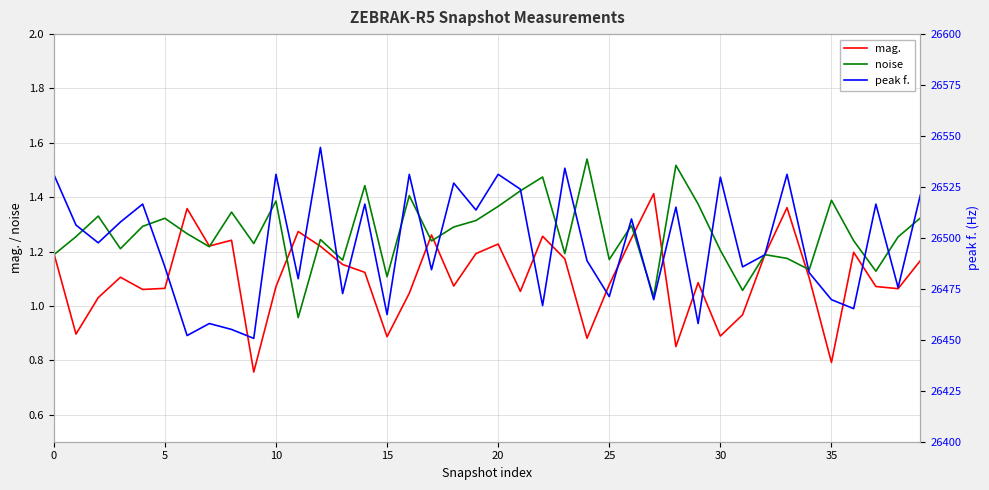

What is the difference between the mag. values at 16 and 12?

0.2